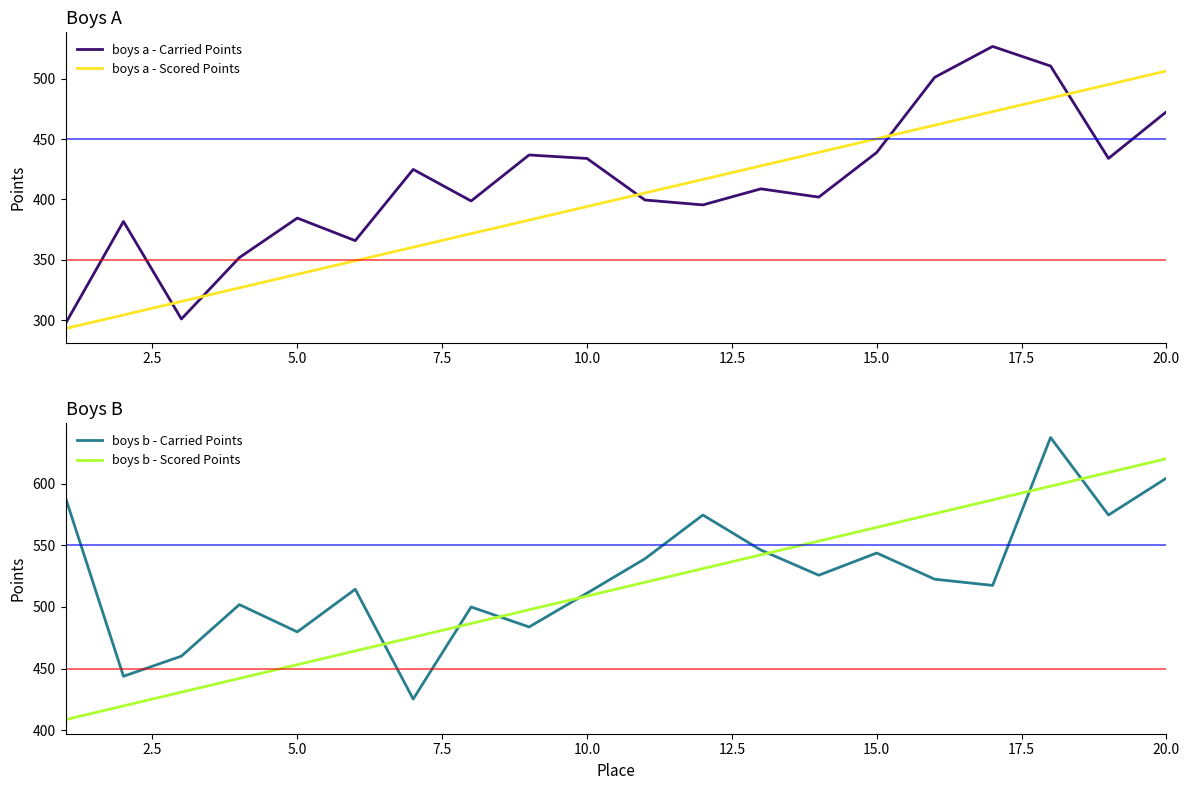

What is the minimum value for boys a - Scored Points?

293.2